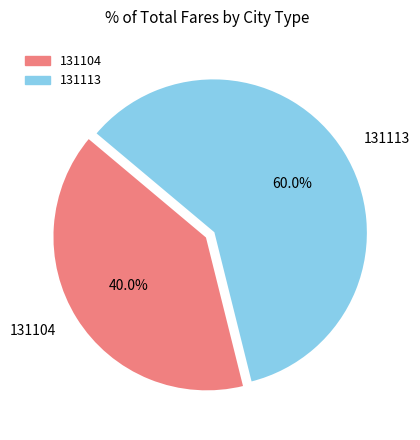

Which slice represents more than half of the pie?

131113